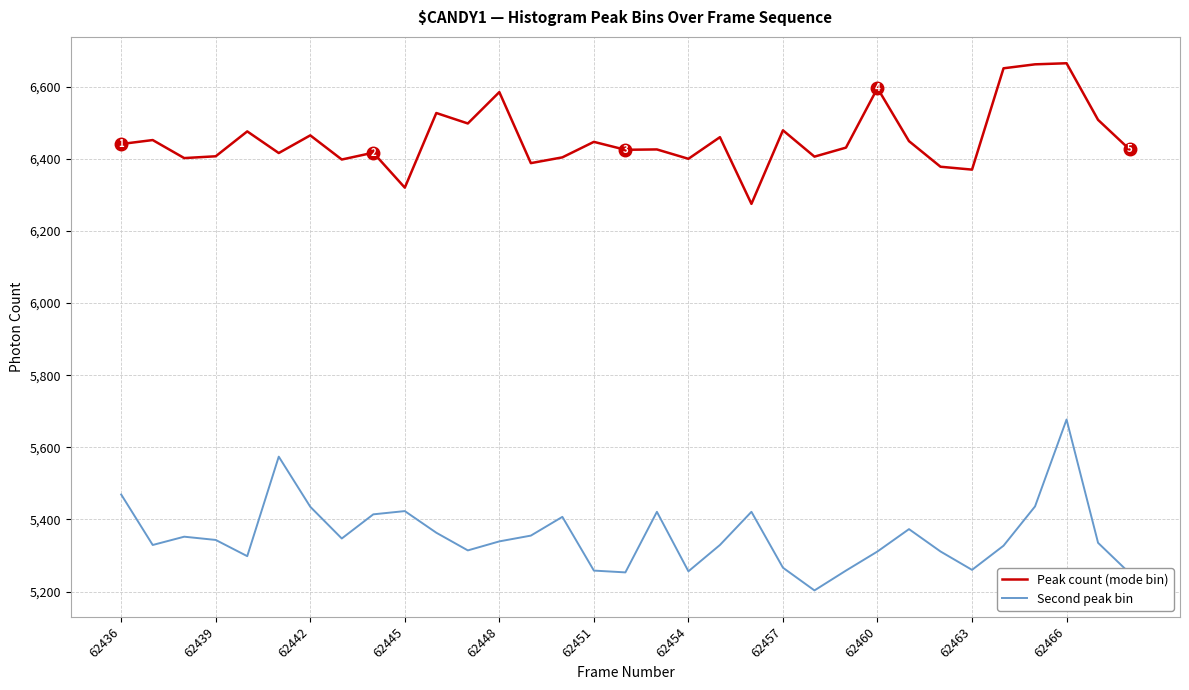

True or false: Second peak bin and Peak count (mode bin) cross at least once.

False